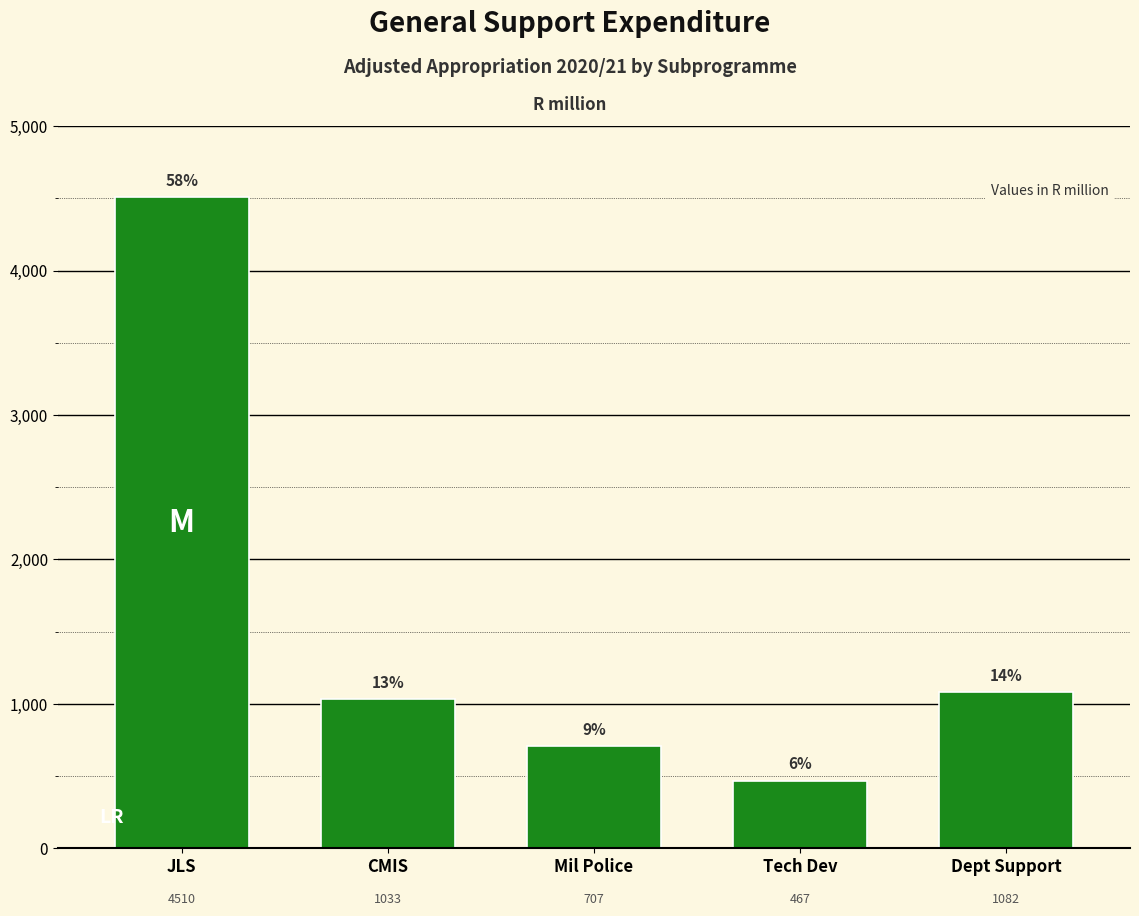

List the labels in order of value, largest first.

JLS, Dept Support, CMIS, Mil Police, Tech Dev